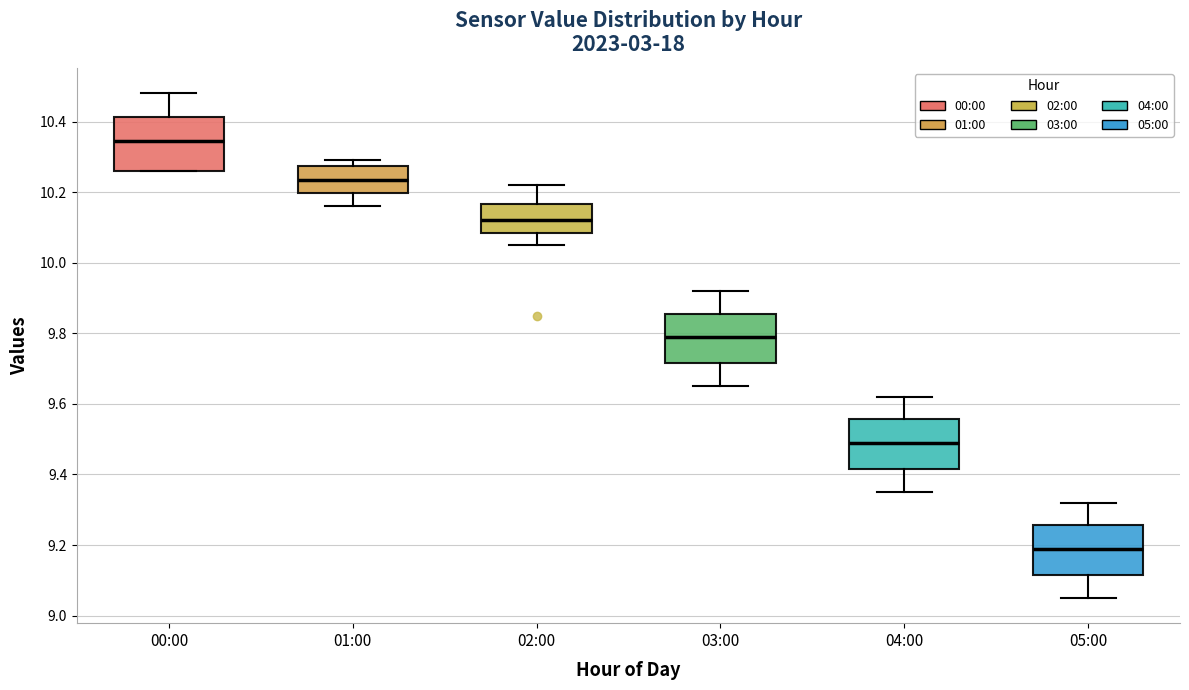

Reading left to right, read every box against the y-axis: the position of its median line, the range the box covers, and the ends of its whiskers. The values are not printed on the chart, so give them approximately, as read against the axis.

00:00: median 10.34, box 10.26 to 10.42, whiskers 10.26 to 10.48
01:00: median 10.24, box 10.20 to 10.28, whiskers 10.16 to 10.30
02:00: median 10.12, box 10.08 to 10.16, whiskers 10.06 to 10.22
03:00: median 9.80, box 9.72 to 9.86, whiskers 9.66 to 9.92
04:00: median 9.50, box 9.42 to 9.56, whiskers 9.36 to 9.62
05:00: median 9.20, box 9.12 to 9.26, whiskers 9.06 to 9.32